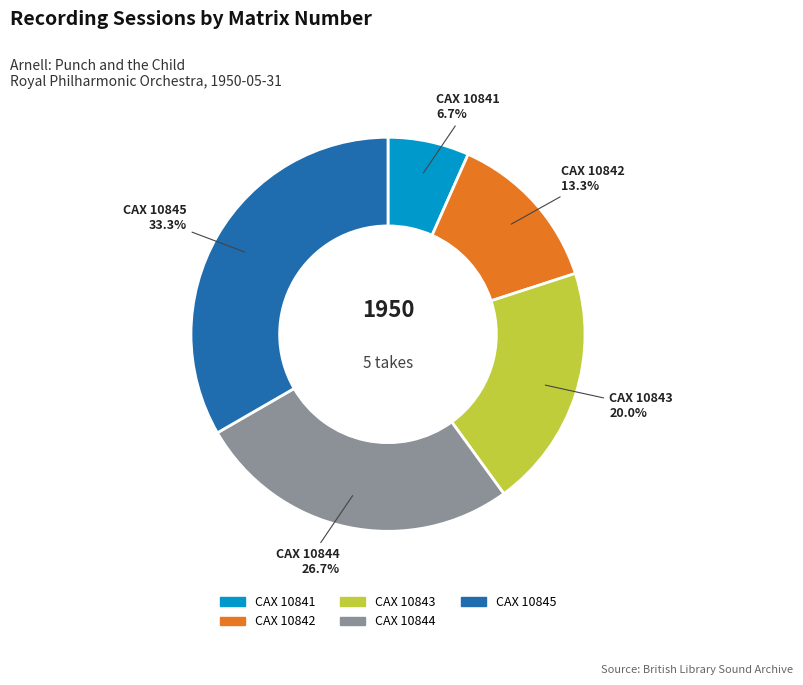

To the nearest percent, what percentage of the pie is CAX 10843?

20%